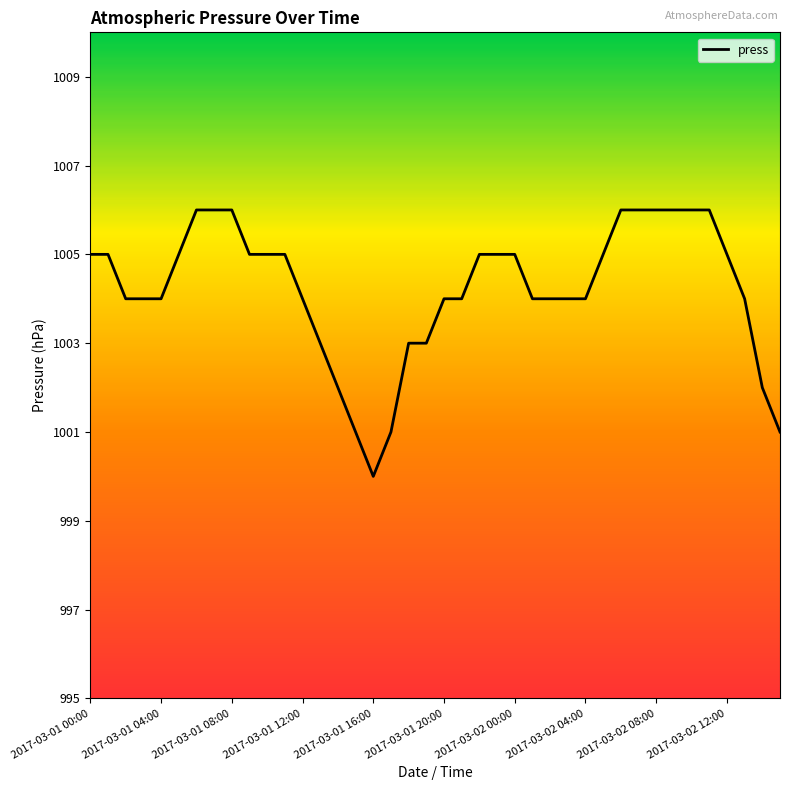

What is the maximum value shown in the chart?

1006